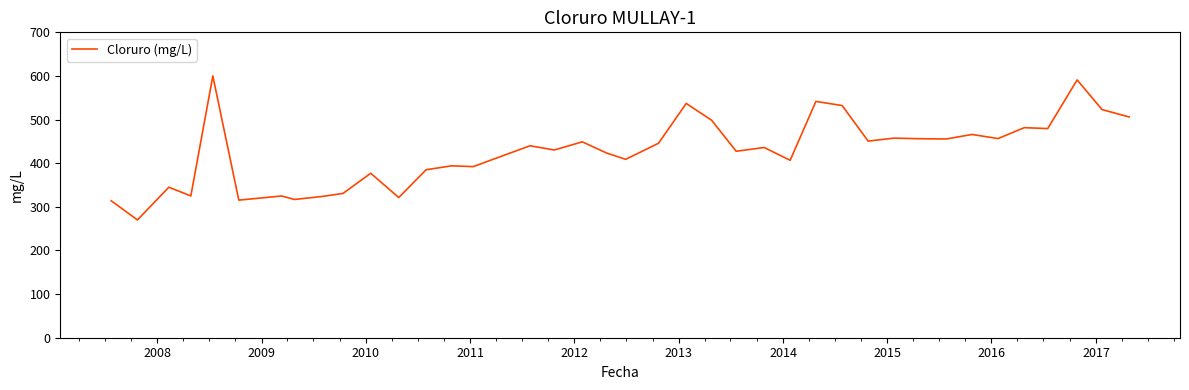

What is the greatest value displayed?

600.0